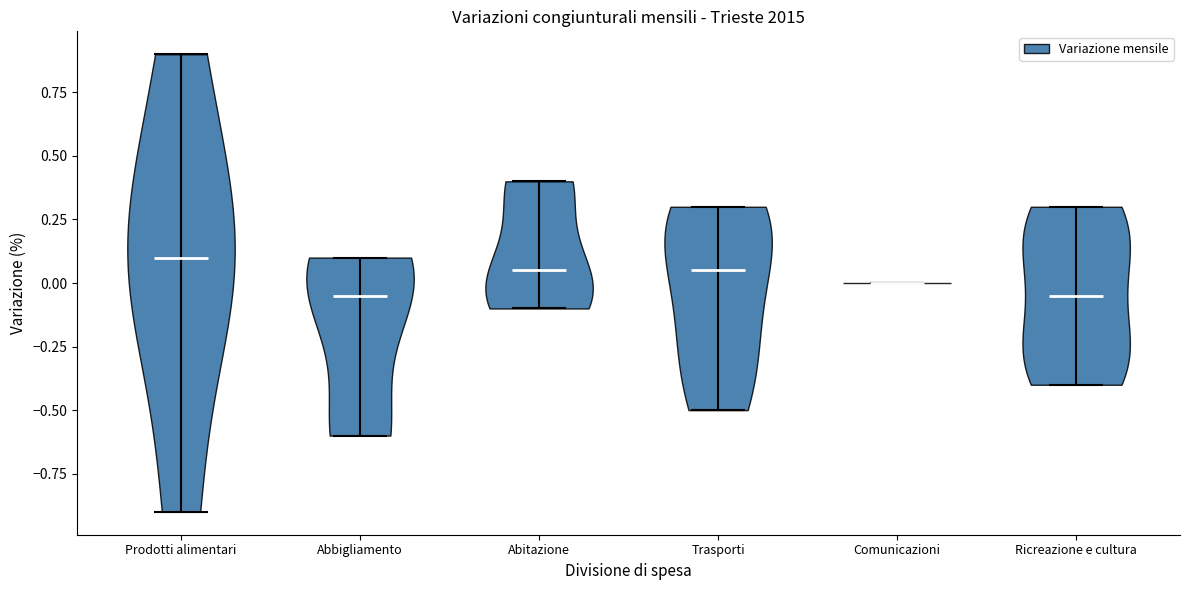

Reading left to right, read every violin against the y-axis: where its median line is, and the lowest and highest points it reaches. The values are not printed on the chart, so give them approximately, as read against the axis.

Prodotti alimentari: median line 0.10, lowest point -0.90, highest point 0.90
Abbigliamento: median line -0.05, lowest point -0.60, highest point 0.10
Abitazione: median line 0.05, lowest point -0.10, highest point 0.40
Trasporti: median line 0.05, lowest point -0.50, highest point 0.30
Comunicazioni: median line 0.00, lowest point 0.00, highest point 0.00
Ricreazione e cultura: median line -0.05, lowest point -0.40, highest point 0.30